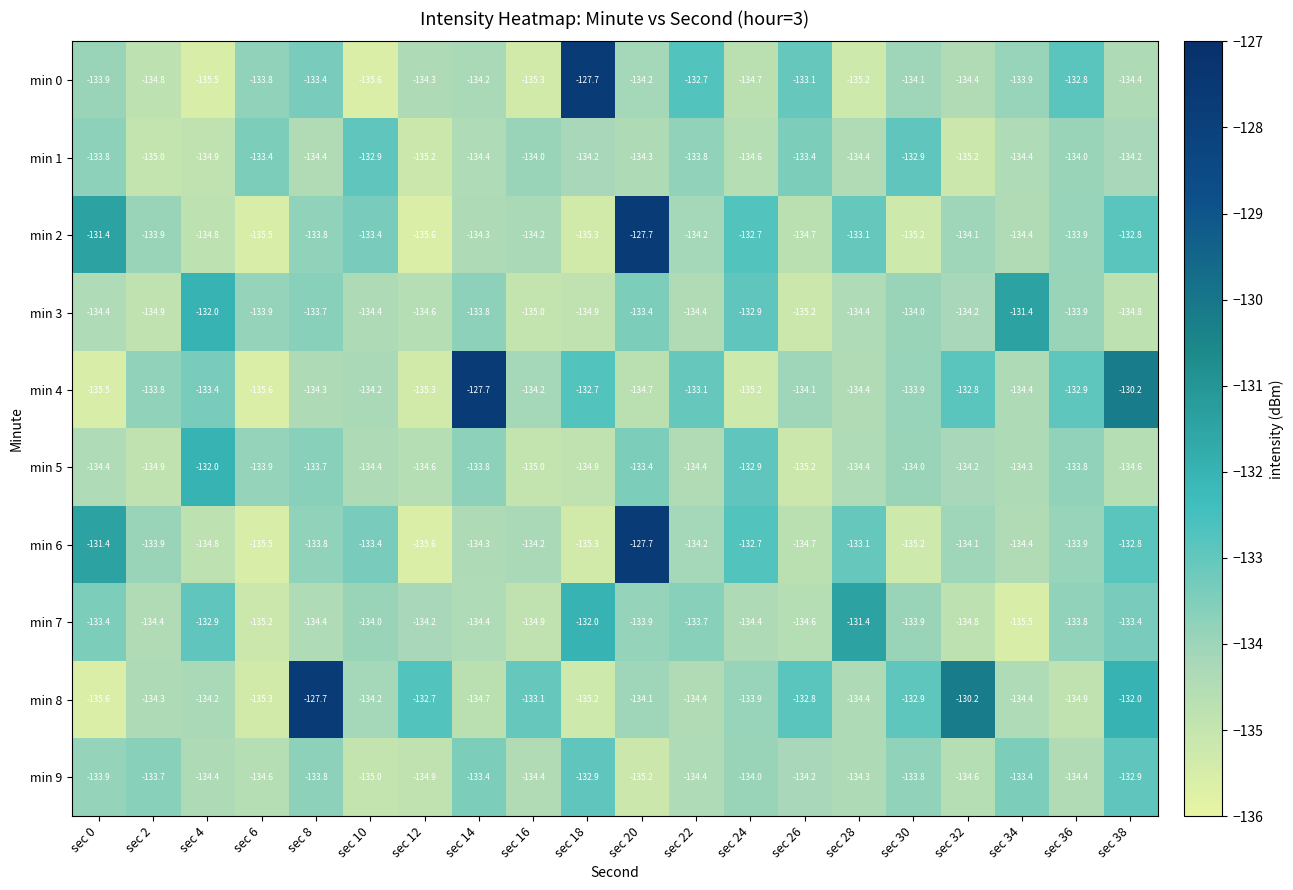

Where does the min 7 series first go above -134?

sec 0